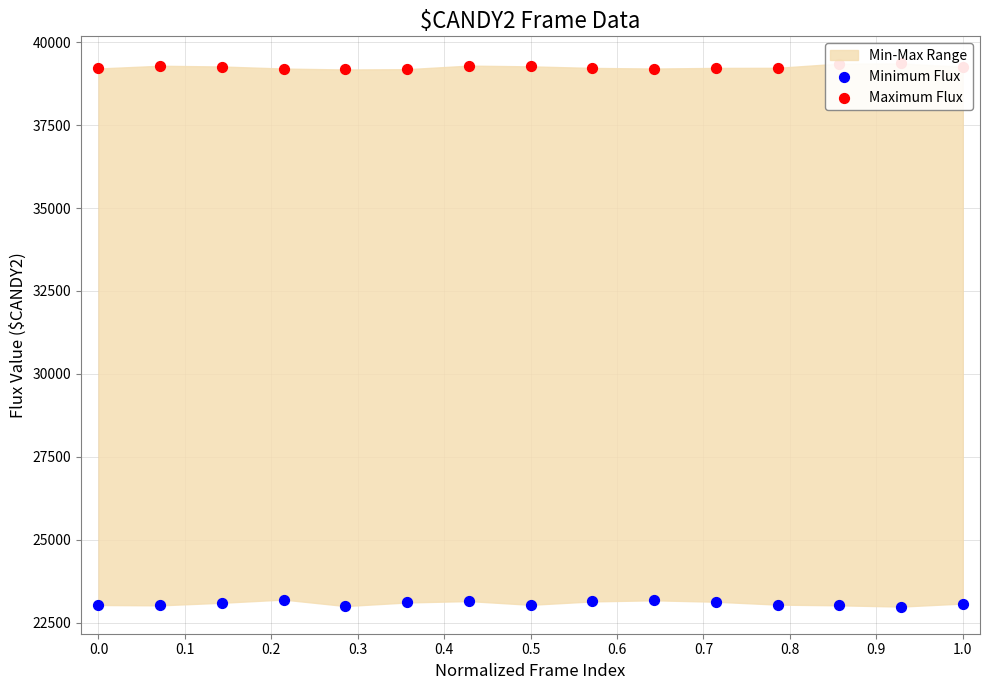

Which series has the largest total across all categories?

Maximum Flux